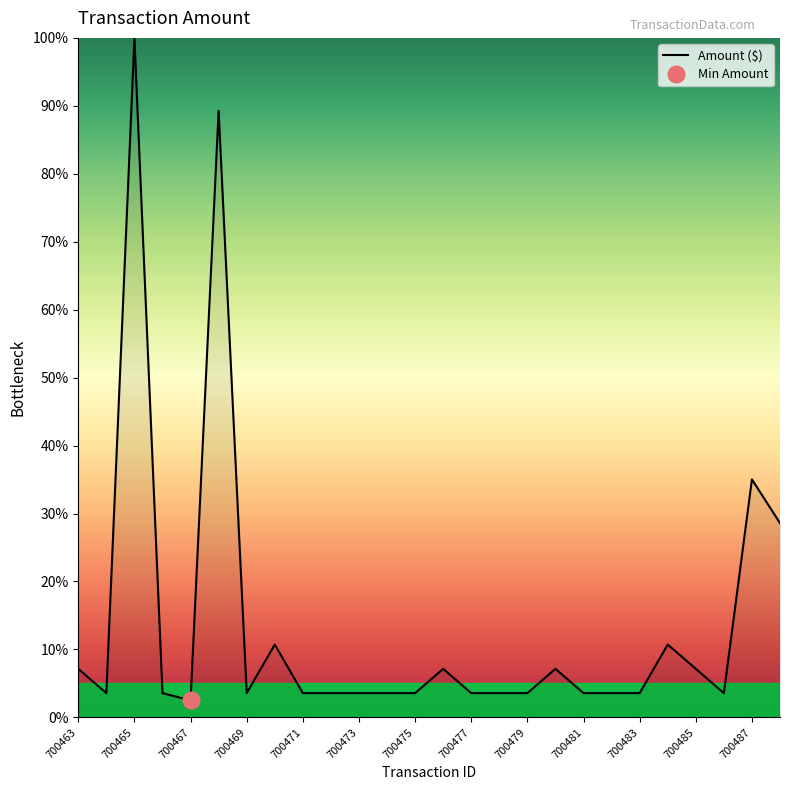

Which has a higher value, 700466 or 700476?

700476